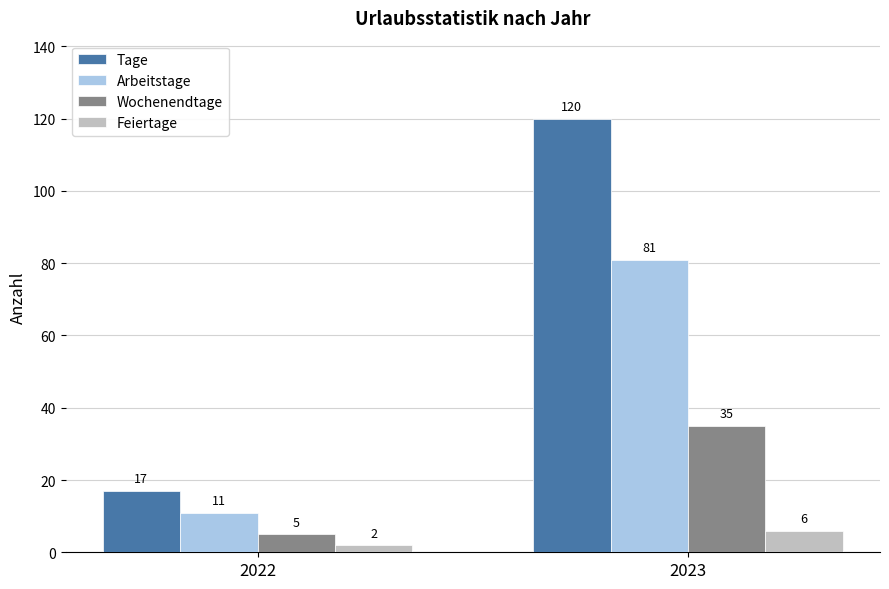

Rank the categories by Tage value from highest to lowest.

2023, 2022